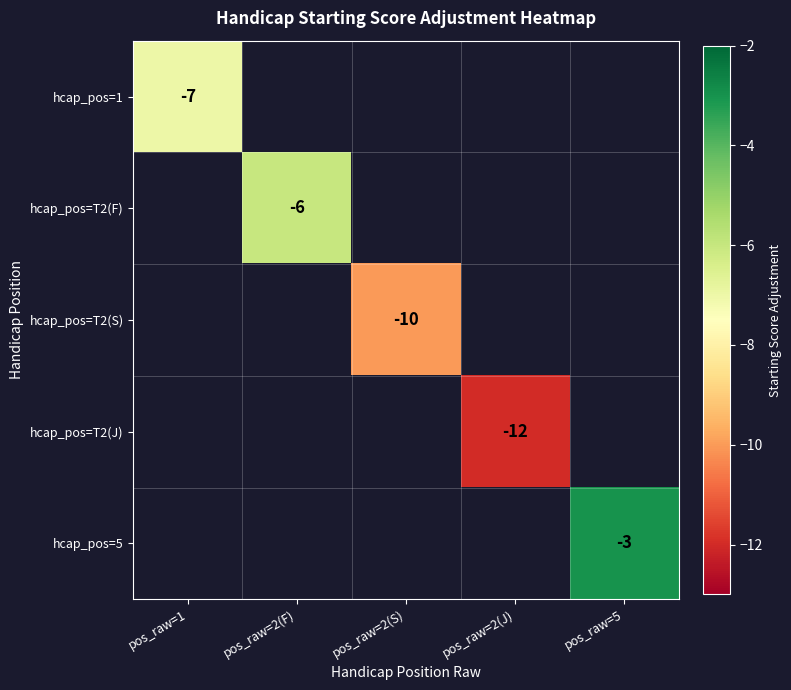

True or false: hcap_pos=T2(S) has a value of -14 at pos_raw=2(S).

False